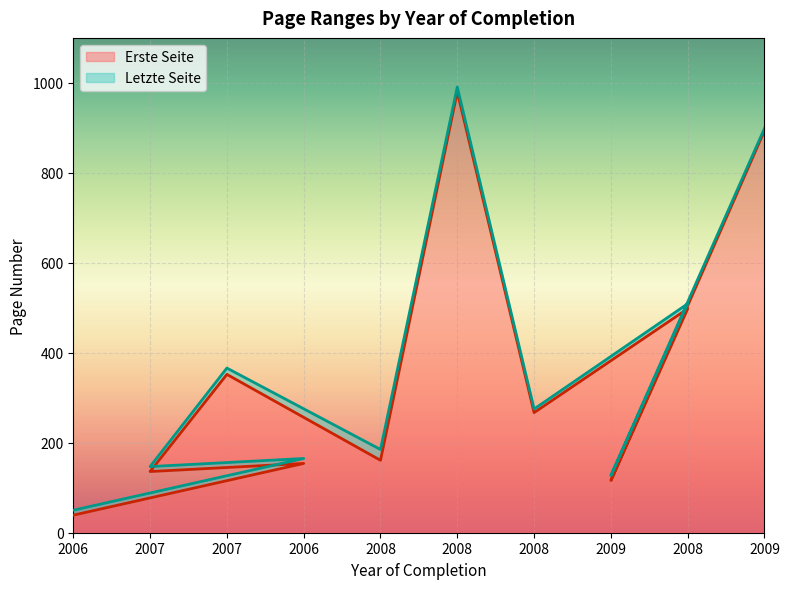

What is the average value of the Letzte Seite series?

371